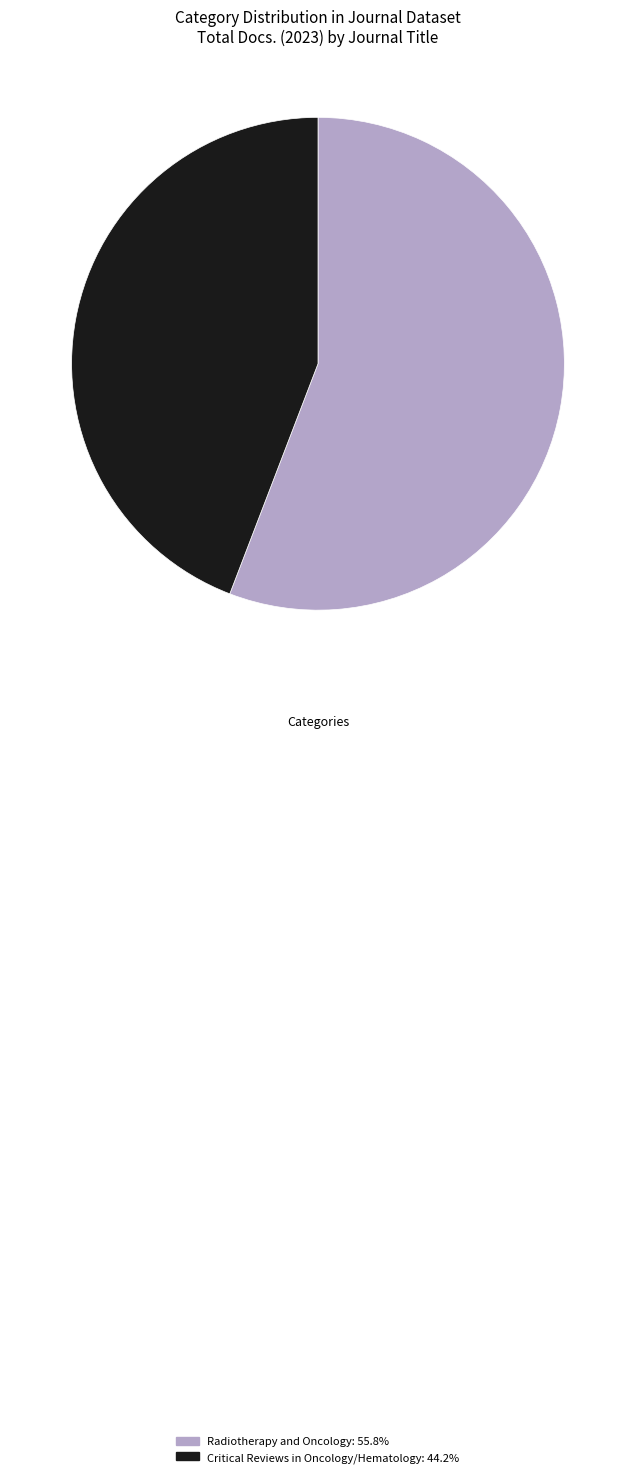

Rank the categories by value from highest to lowest.

Radiotherapy and Oncology, Critical Reviews in Oncology/Hematology